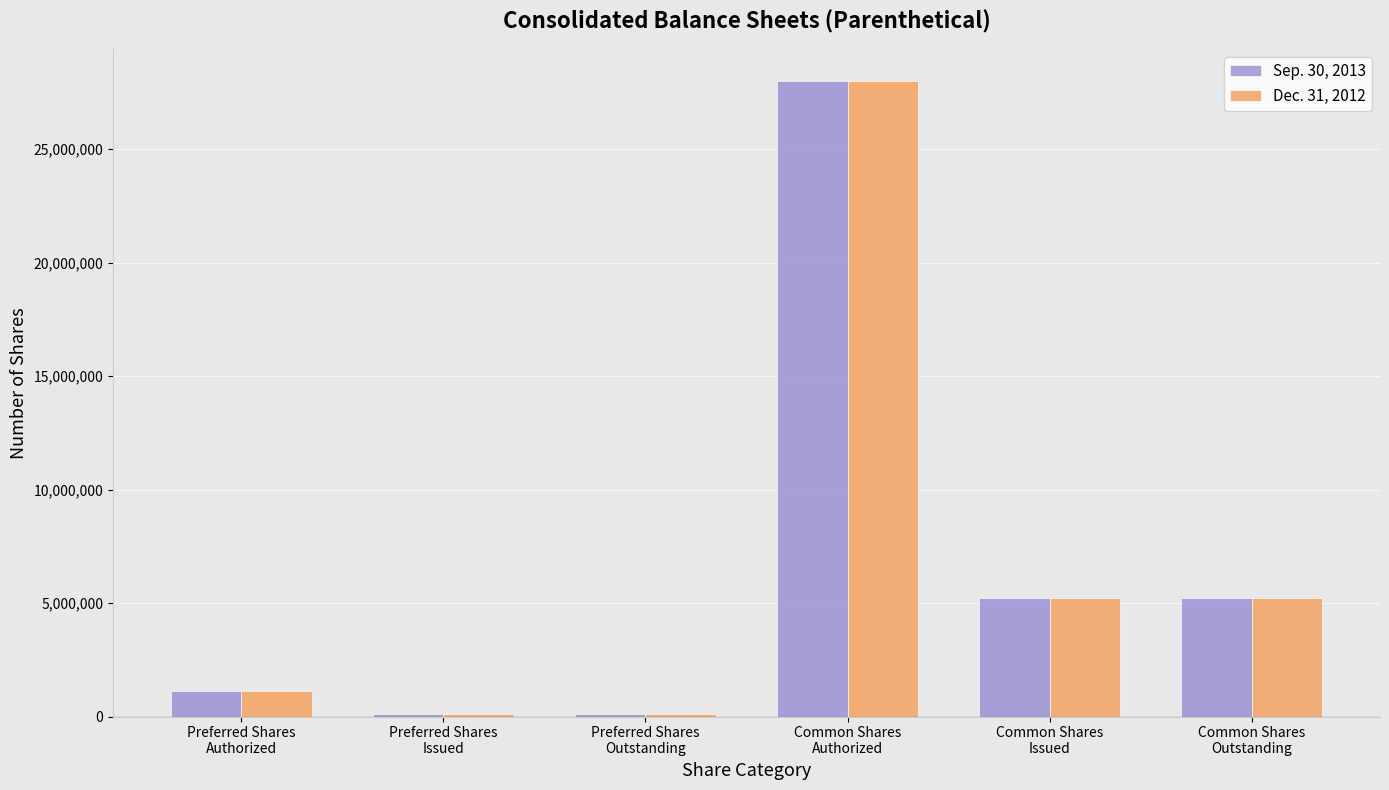

What position from the left is Common Shares
Authorized?

4